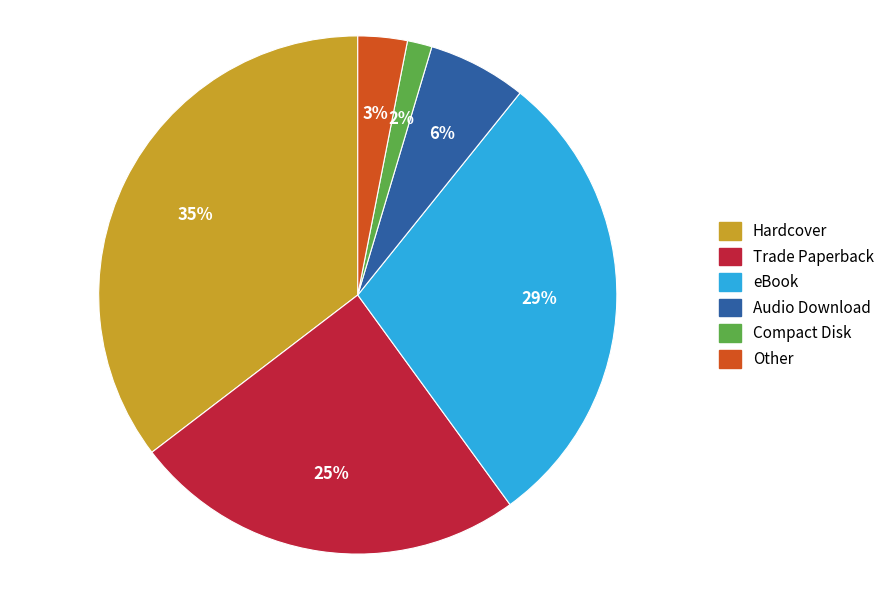

What is the ratio of the value at Audio Download to the value at Hardcover?

0.2